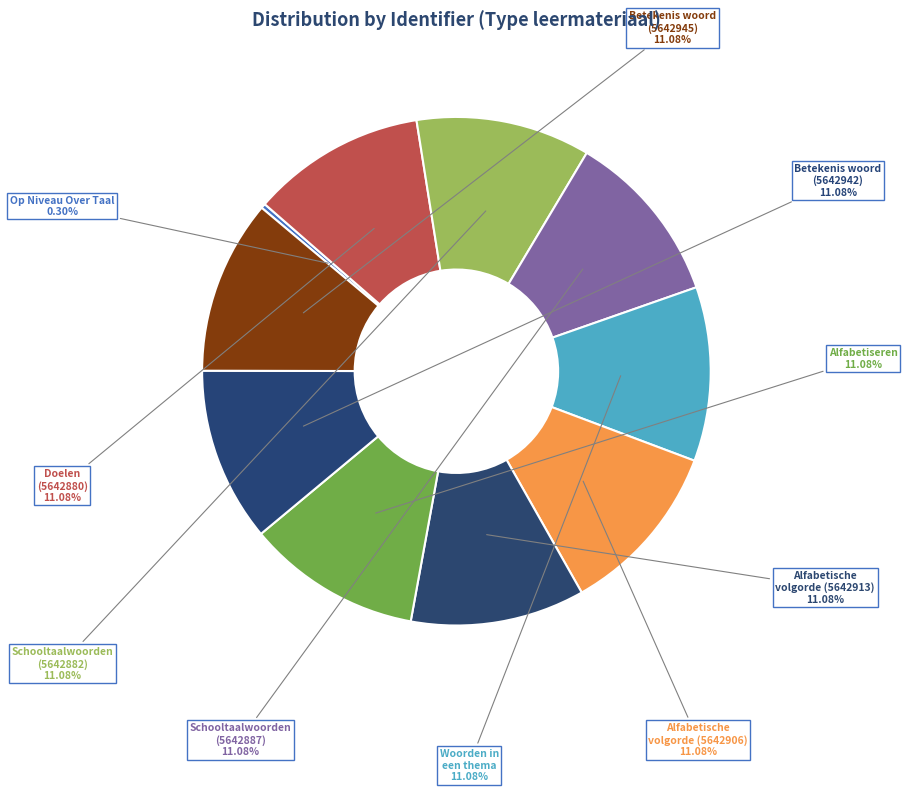

How many slices are in this pie chart?

10